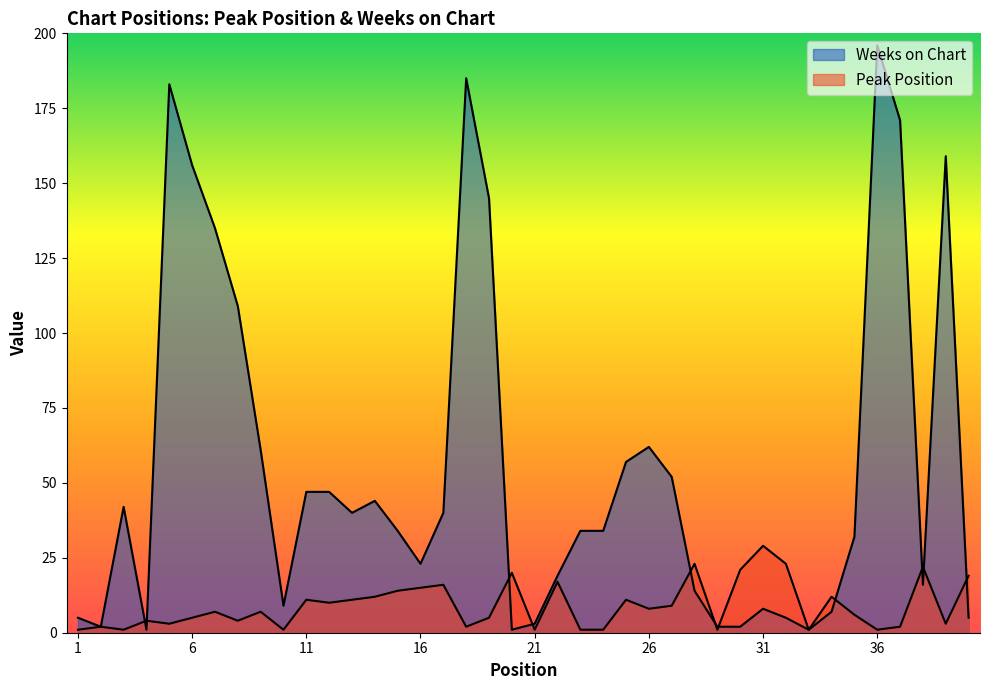

Which series has the largest total across all categories?

Weeks on Chart